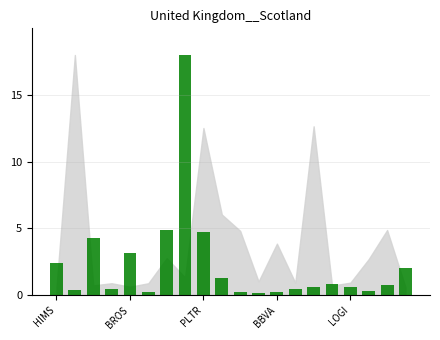

What is the difference between the maximum and minimum values?

17.8